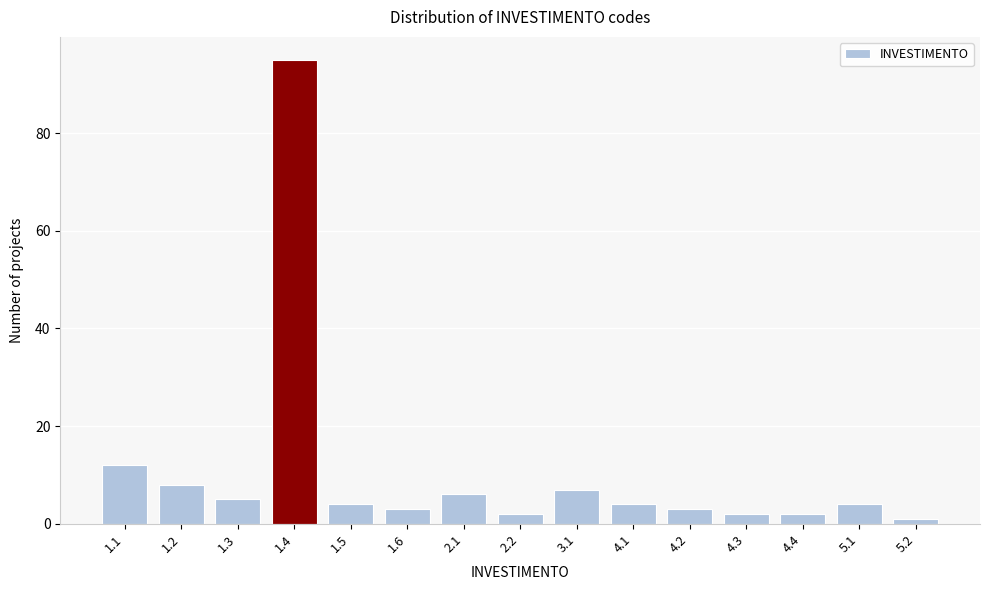

Reading right to left, list all the values displayed in this chart.

5.2=1	5.1=4	4.4=2	4.3=2	4.2=3	4.1=4	3.1=7	2.2=2	2.1=6	1.6=3	1.5=4	1.4=95	1.3=5	1.2=8	1.1=12